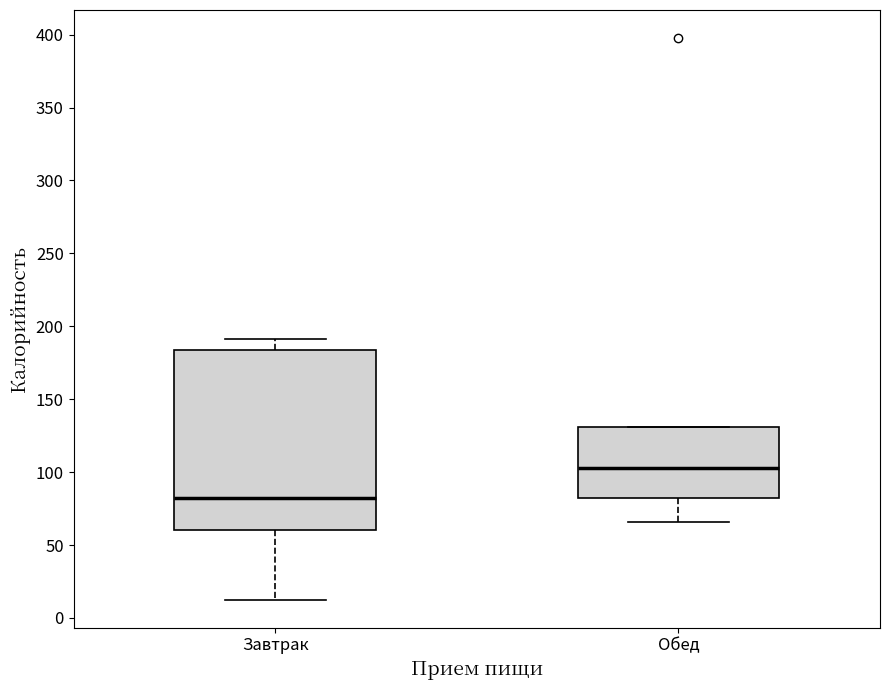

Reading left to right, transcribe this box plot: for each box, give where its median line is, the range the box spans, and where its two whiskers end, as read against the y-axis. The values are not printed on the chart, so give them approximately, as read against the axis.

Завтрак: median 80, box 60 to 185, whiskers 15 to 190
Обед: median 105, box 80 to 130, whiskers 65 to 130